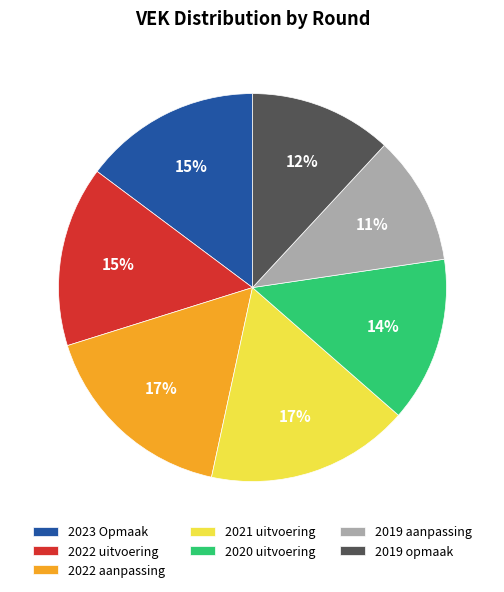

Which slice is the smallest?

2019 aanpassing